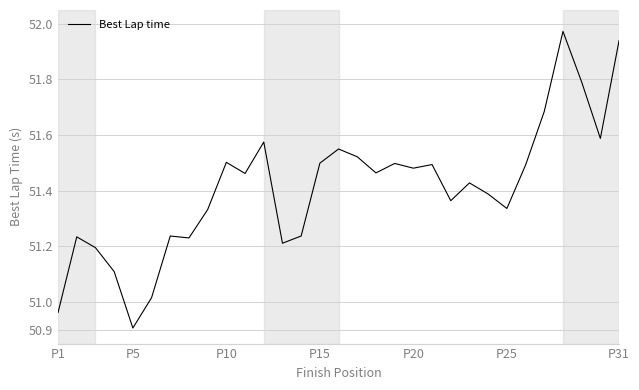

True or false: the data has more than 0 interior local peaks.

True